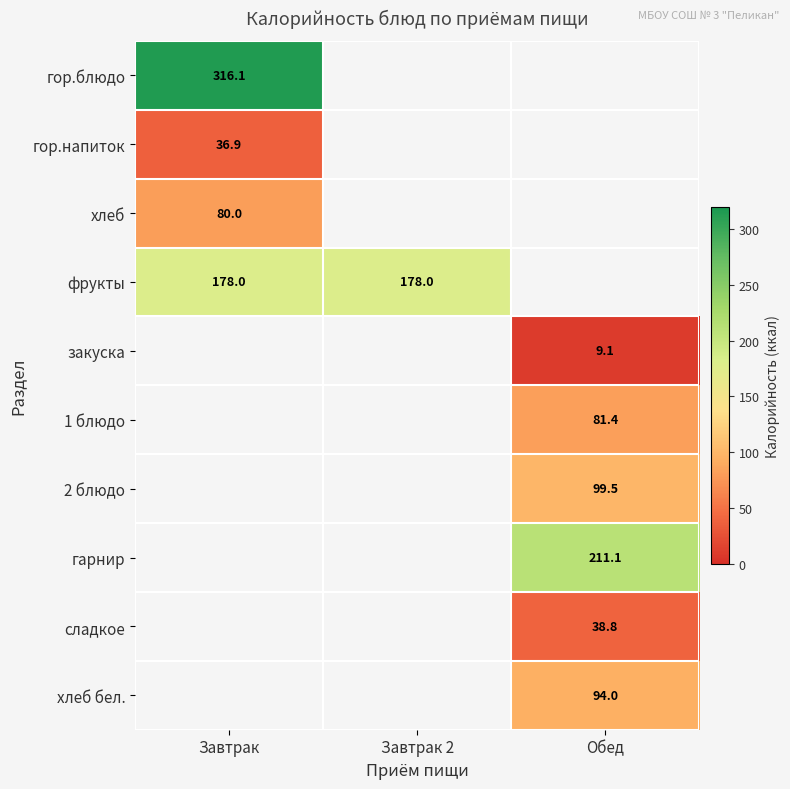

The value of 2 блюдо at Обед is 51.8. True or false?

False